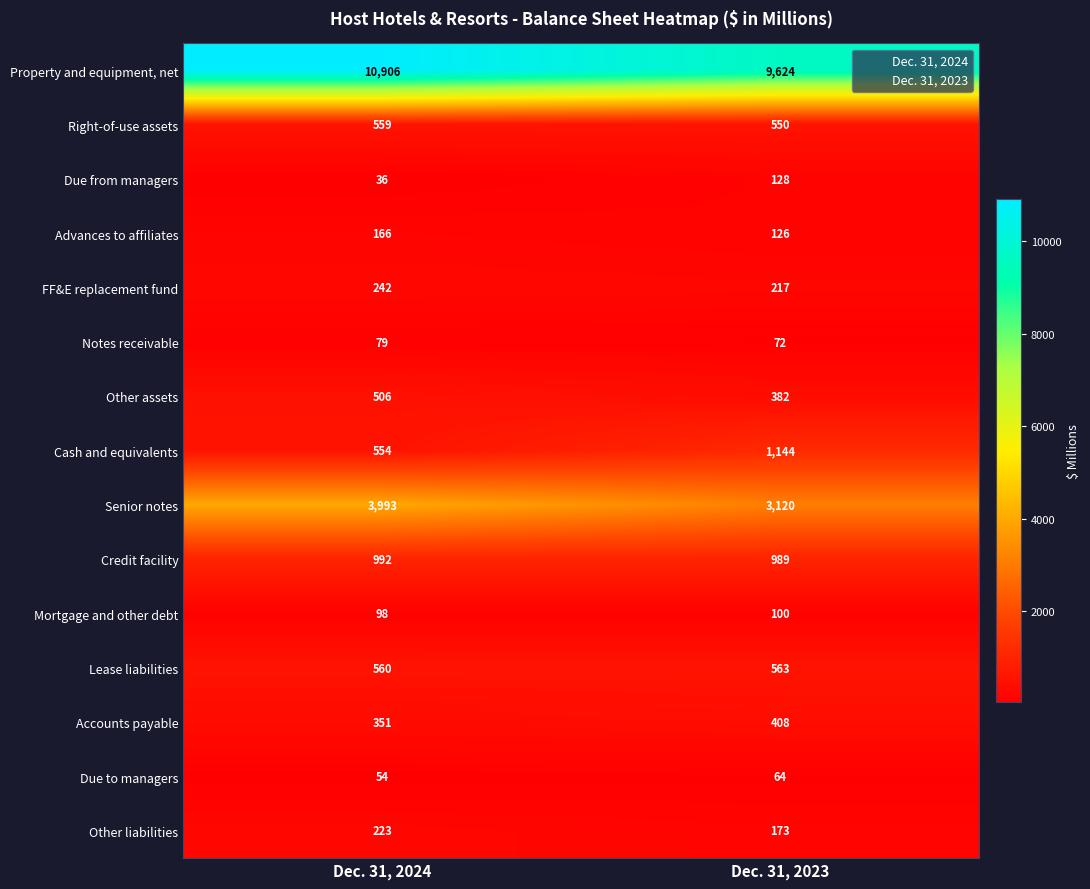

What is the highest value of the Mortgage and other debt series?

100